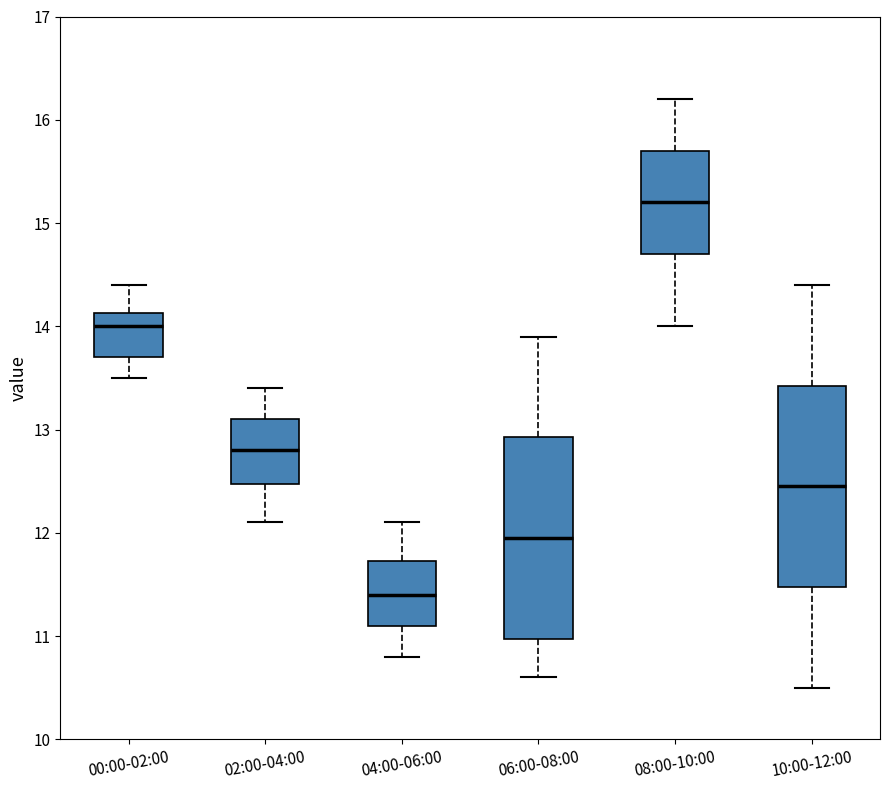

Which box has the highest median line?

08:00-10:00